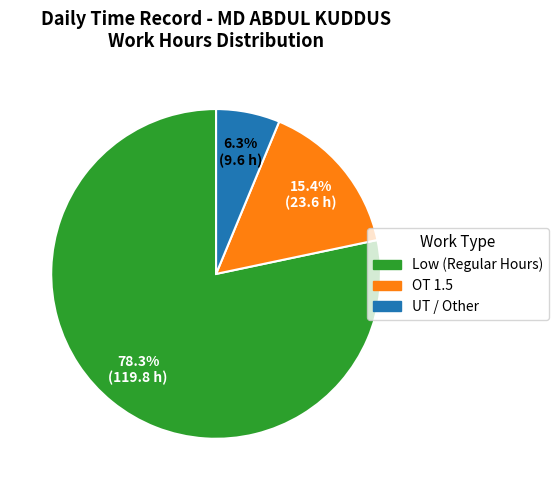

Is there a majority slice in this chart?

Yes